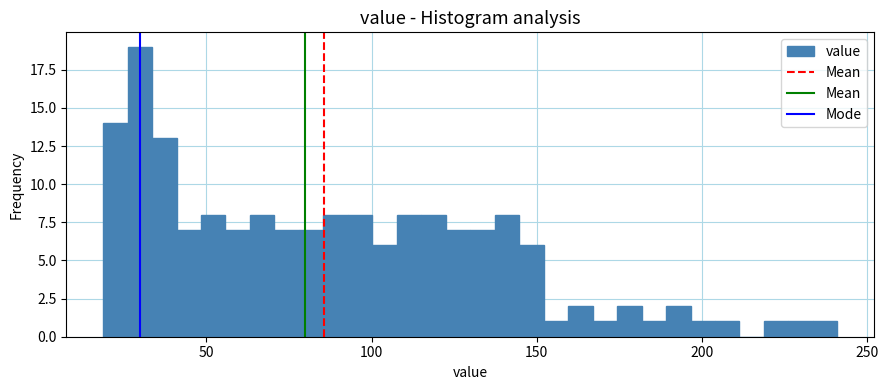

Read against the x-axis, roughly where is the centre of the tallest bar?

30